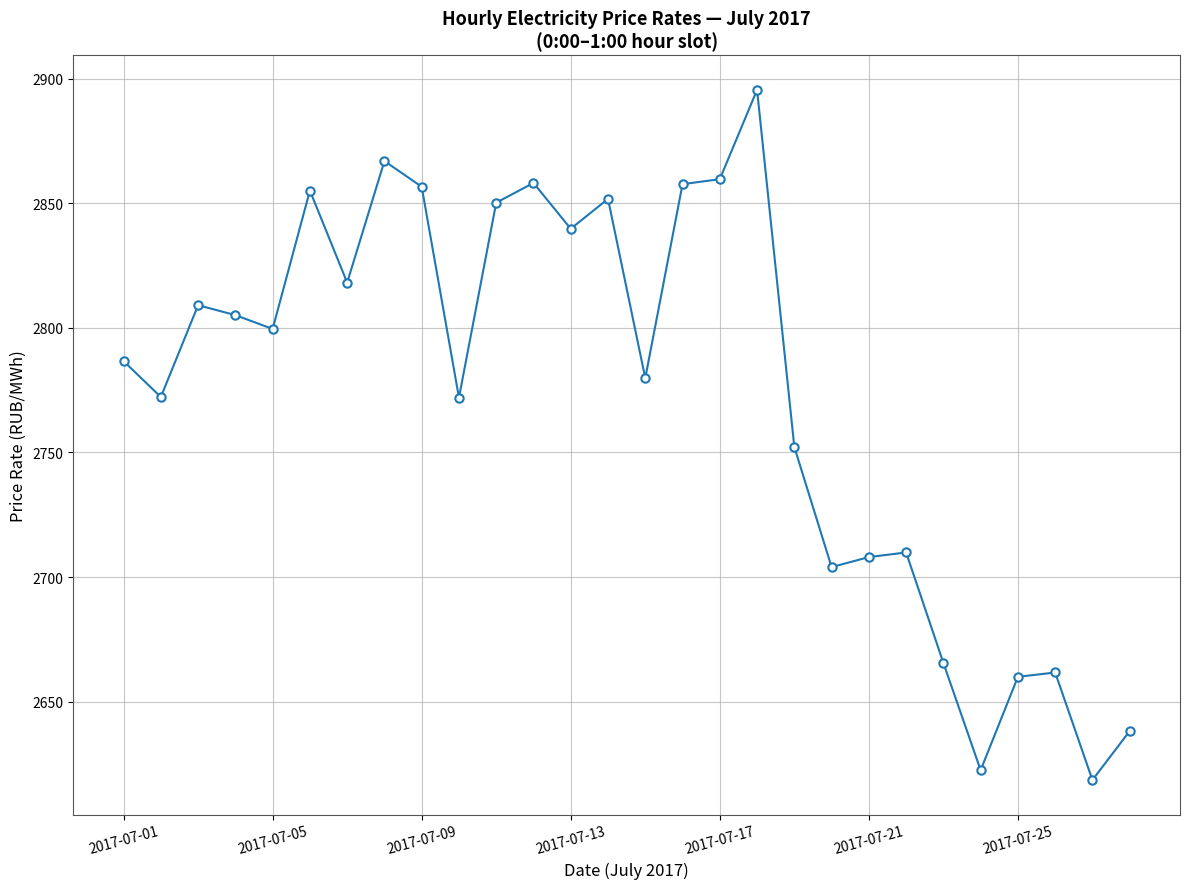

True or false: the data has more than 2 interior local peaks.

True